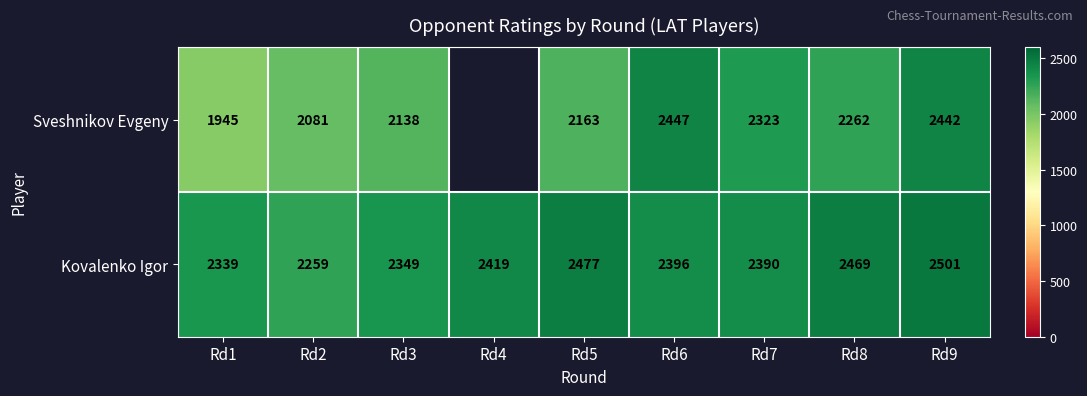

At which label does Kovalenko Igor first exceed 2396?

Rd4